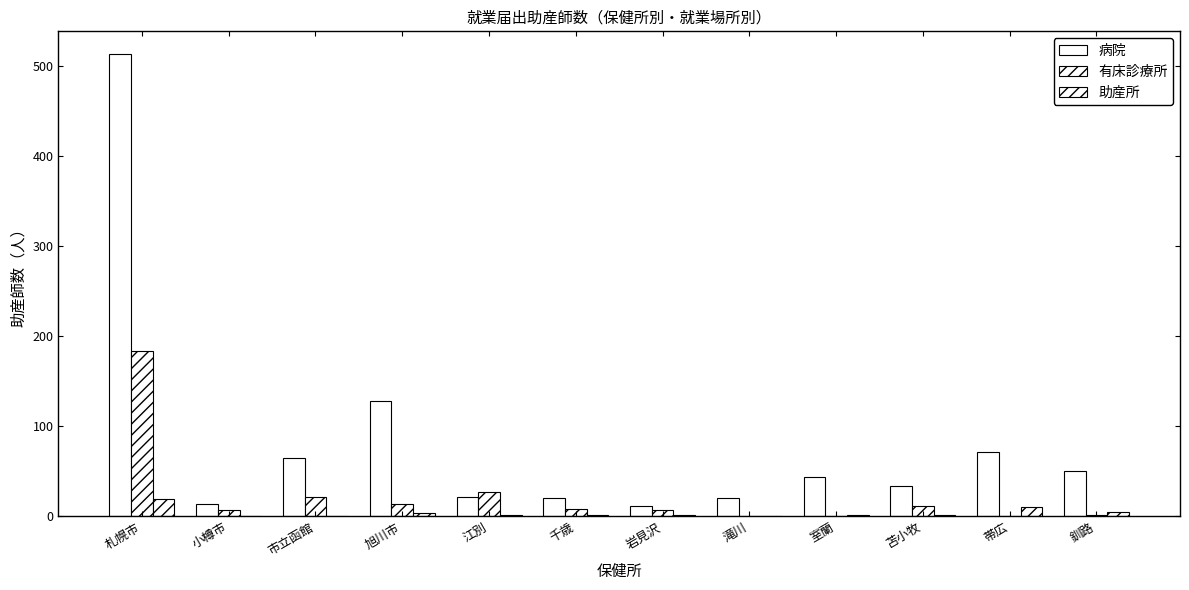

At how many categories does at least one series exceed 113?

2